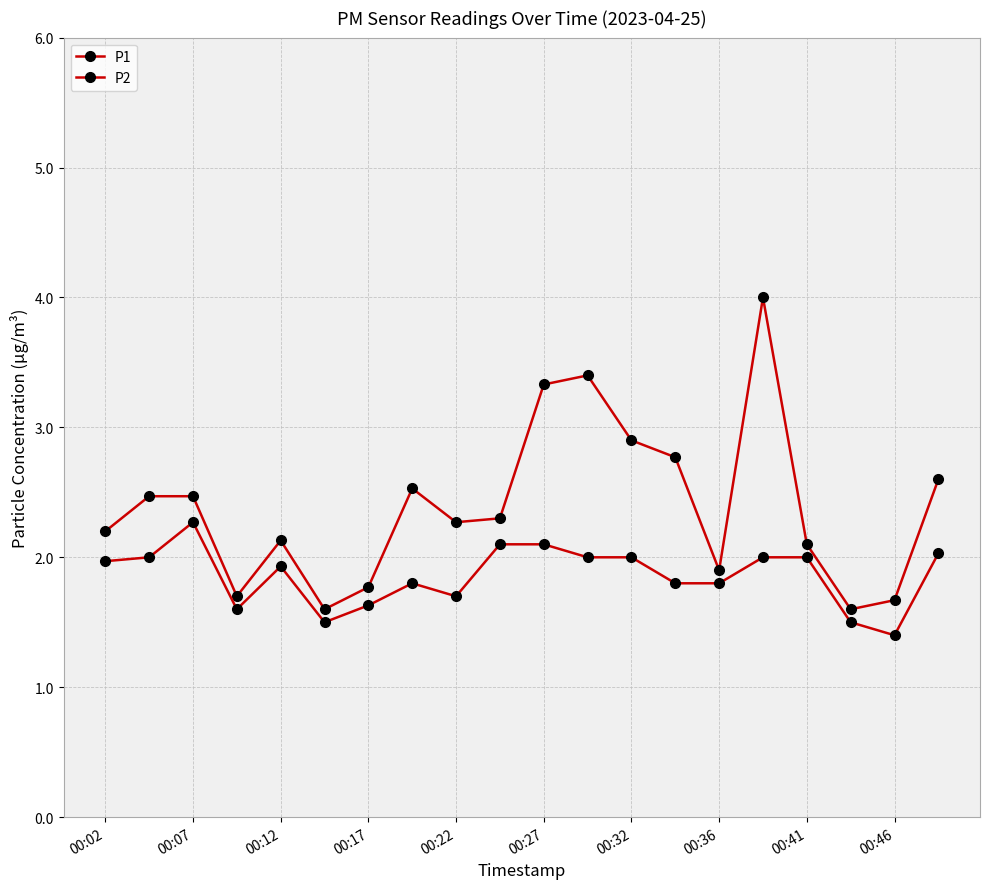

List the series in order of their peak value, highest first.

P1, P2